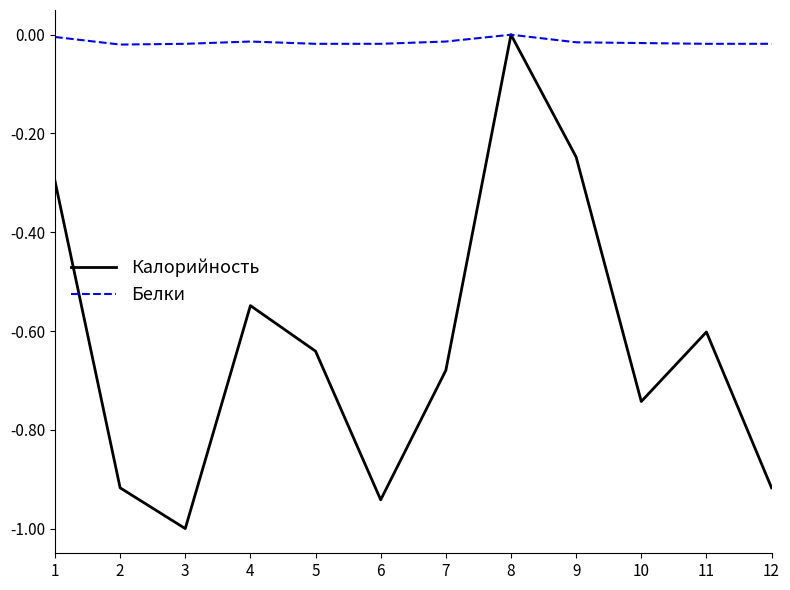

Which series changed the most between 3 and 11?

Калорийность